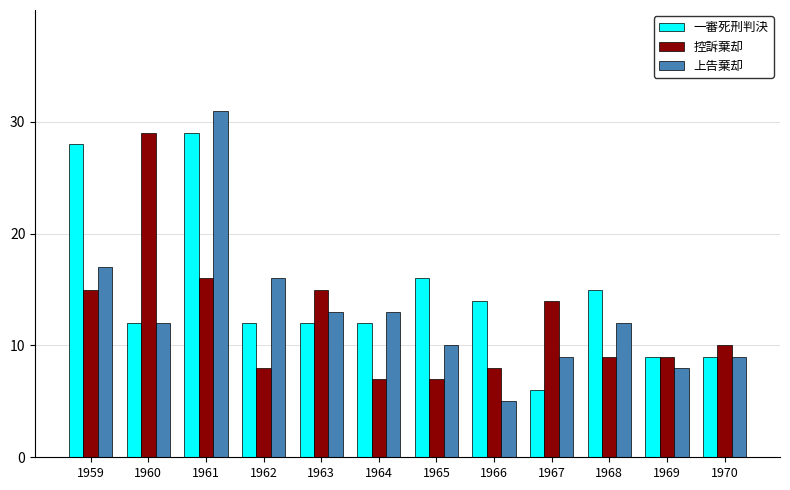

Rank the series by their average value, from lowest to highest.

控訴棄却, 上告棄却, 一審死刑判決